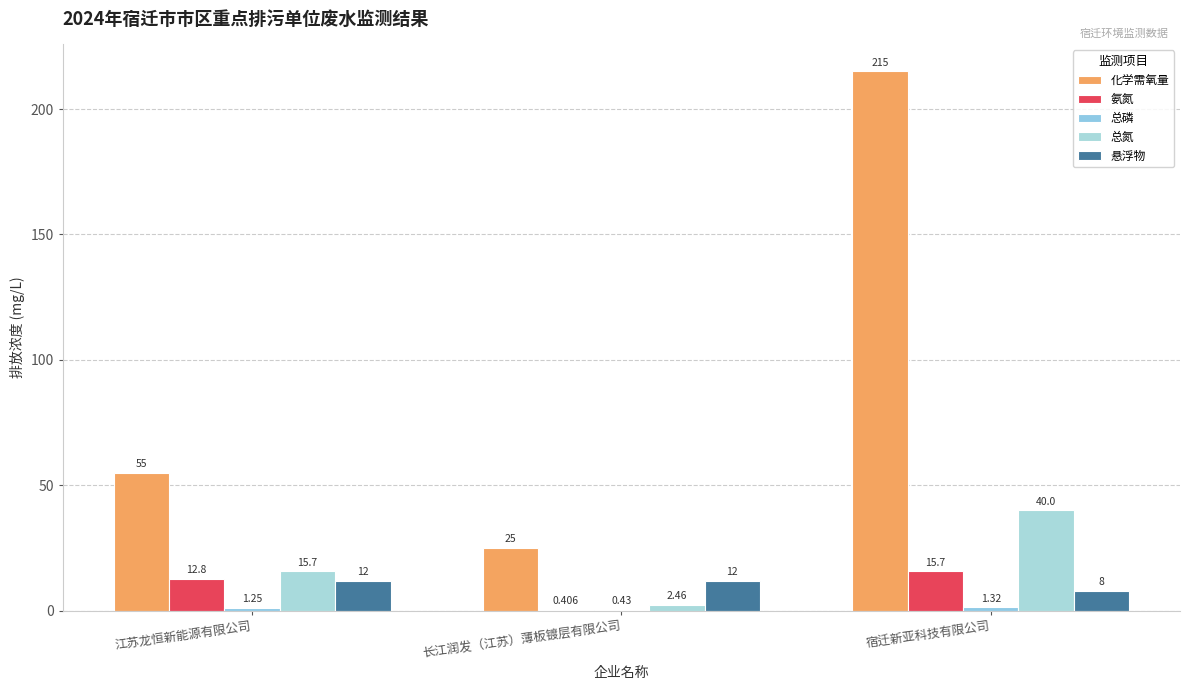

Where is 总磷 nearest to the value 0?

长江润发（江苏）薄板镀层有限公司